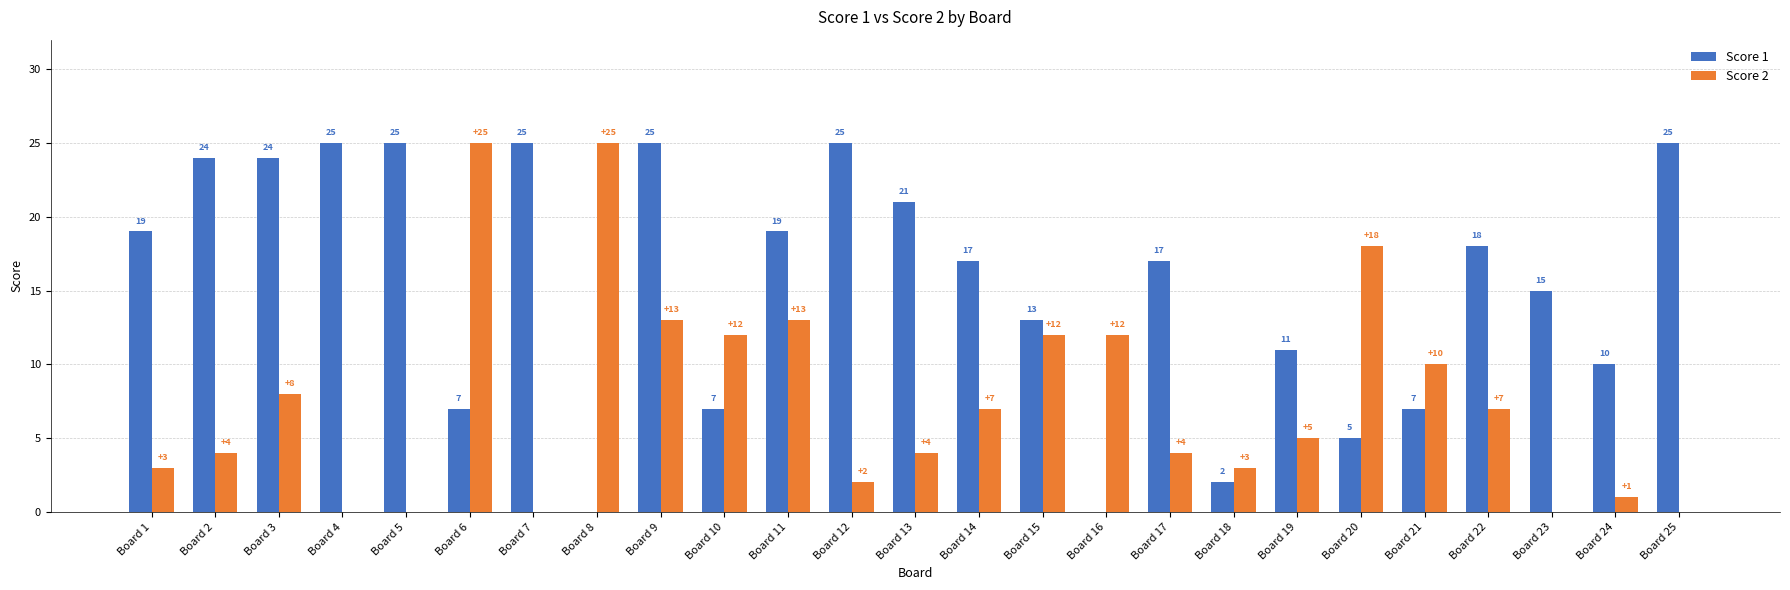

True or false: Score 2 has a value of 44 at Board 8.

False